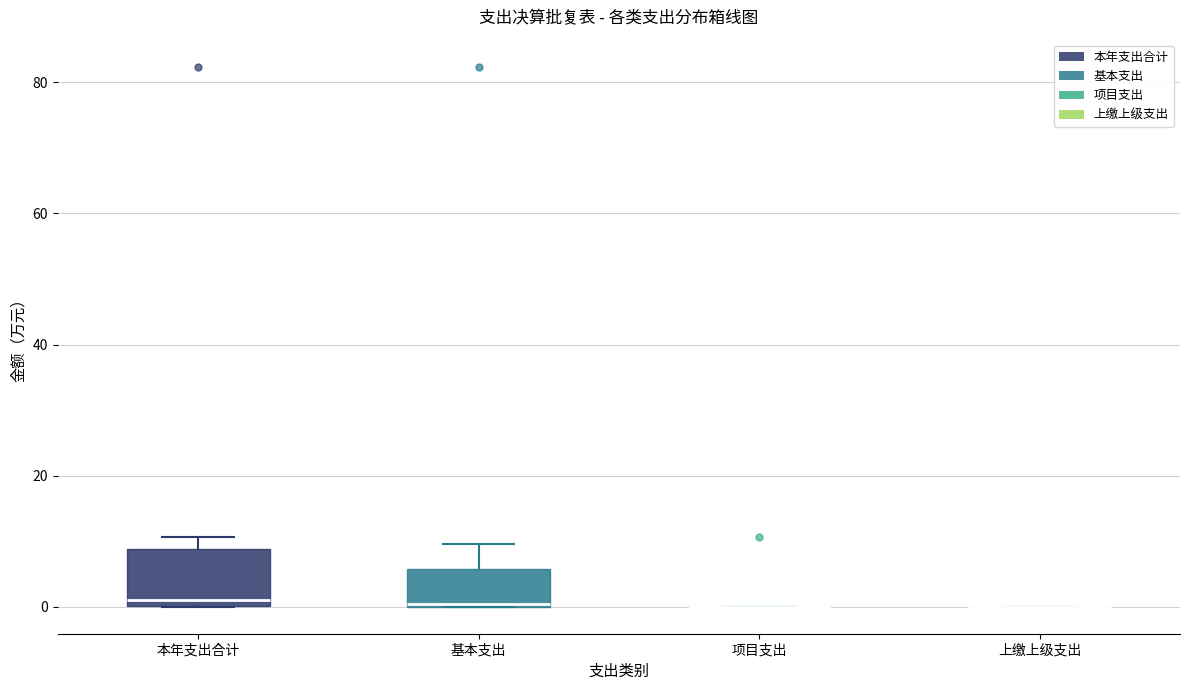

Which box is the tallest, from its lower edge to its upper edge?

本年支出合计